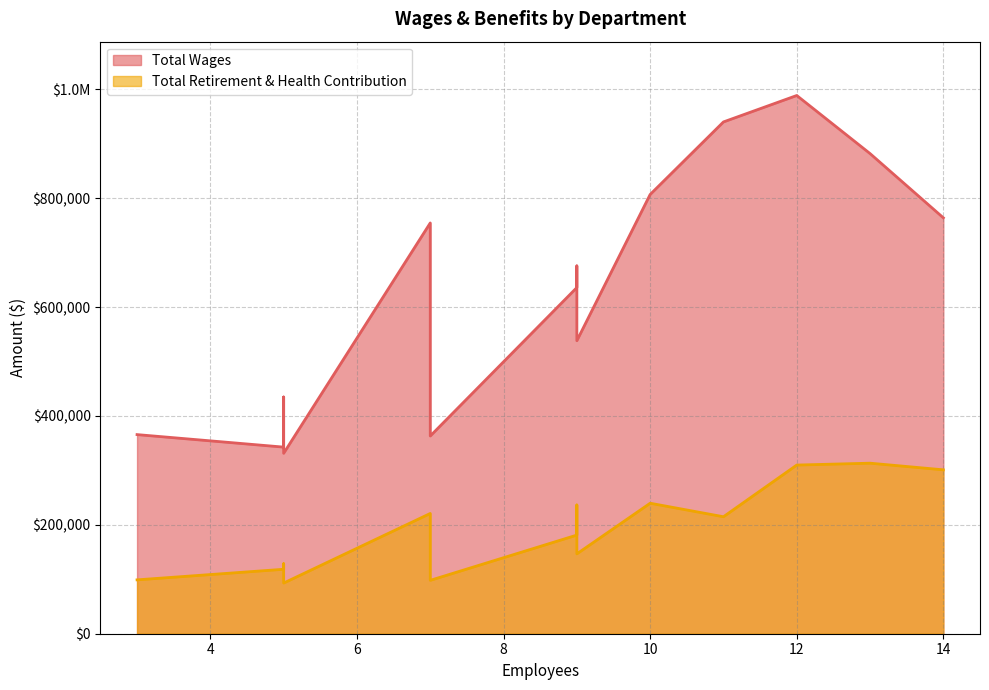

Reading right to left, extract all data points from this chart.

Total Wages: Purchasing=331400	Facilities Maintenance=342730	Engineering & Operations Admin=363136	Scada=365719	Water Quality=434745	Ww Collections=538151	Field Services=573626	Construction Maintenance=635795	Preventive Maintenance=675541	Information Technology=754404	Customer Service=763866	Water Production=806721	Finance & Accounting=881833	Ww Treatment=939956	Mechanical Maintenance=988517
Total Retirement & Health Contribution: Purchasing=93063	Facilities Maintenance=118375	Engineering & Operations Admin=98046	Scada=98926	Water Quality=128484	Ww Collections=146657	Field Services=236418	Construction Maintenance=181156	Preventive Maintenance=204960	Information Technology=220855	Customer Service=301010	Water Production=239667	Finance & Accounting=313208	Ww Treatment=214851	Mechanical Maintenance=309767